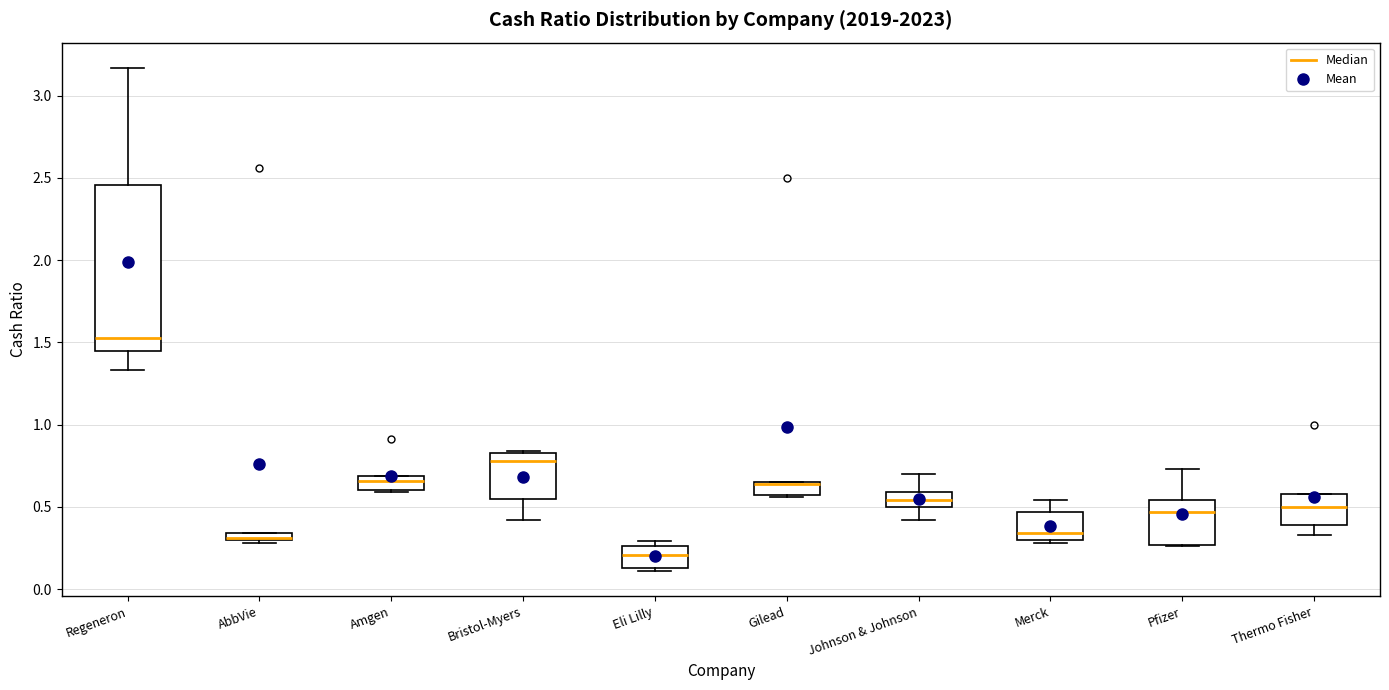

Where does the upper whisker of the box for Johnson & Johnson end on the y-axis? The values are not printed on the chart, so give them approximately, as read against the axis.

0.70